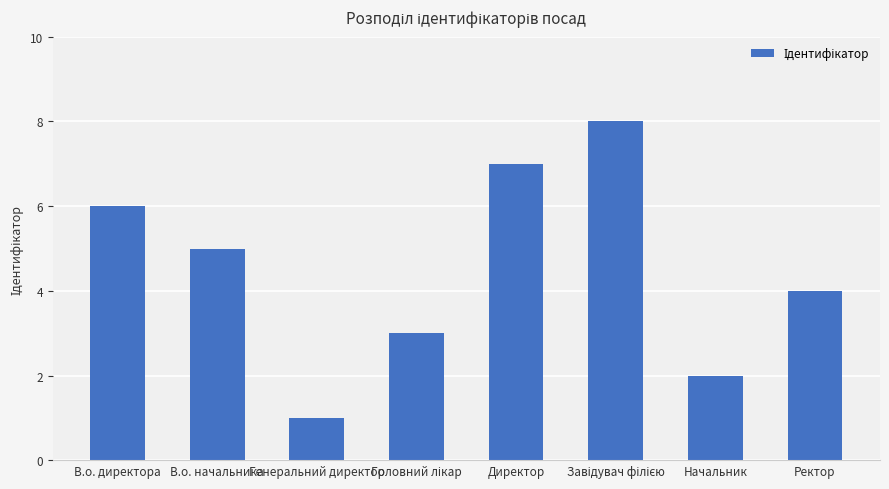

Approximately how many times larger is the value at Начальник compared to Ректор?

0.5